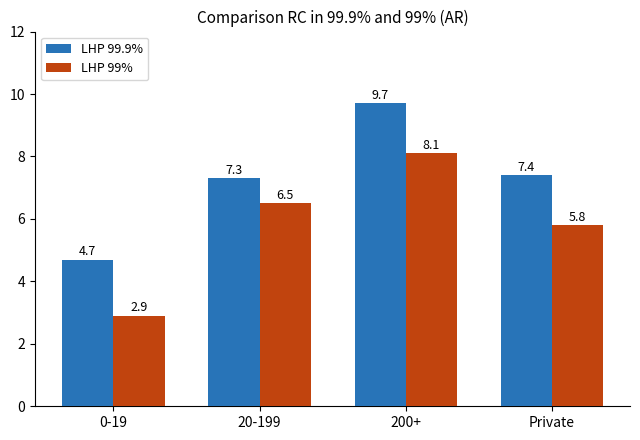

Reading right to left, extract all data points from this chart.

LHP 99.9%: Private=7.4	200+=9.7	20-199=7.3	0-19=4.7
LHP 99%: Private=5.8	200+=8.1	20-199=6.5	0-19=2.9